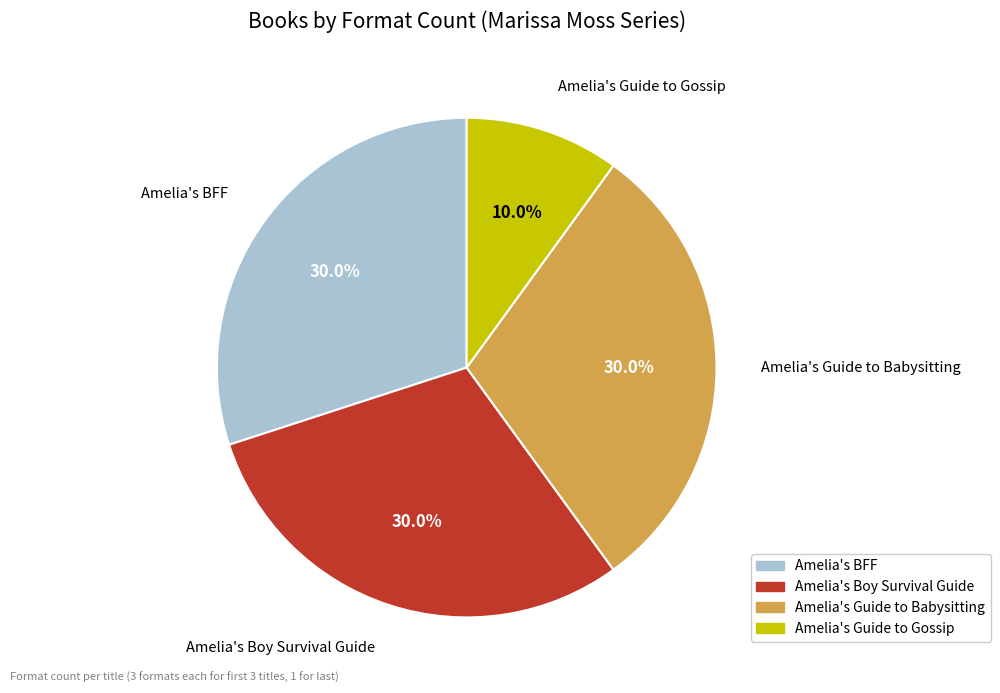

Is the sum of Amelia's Guide to Gossip and Amelia's Boy Survival Guide greater than half?

No